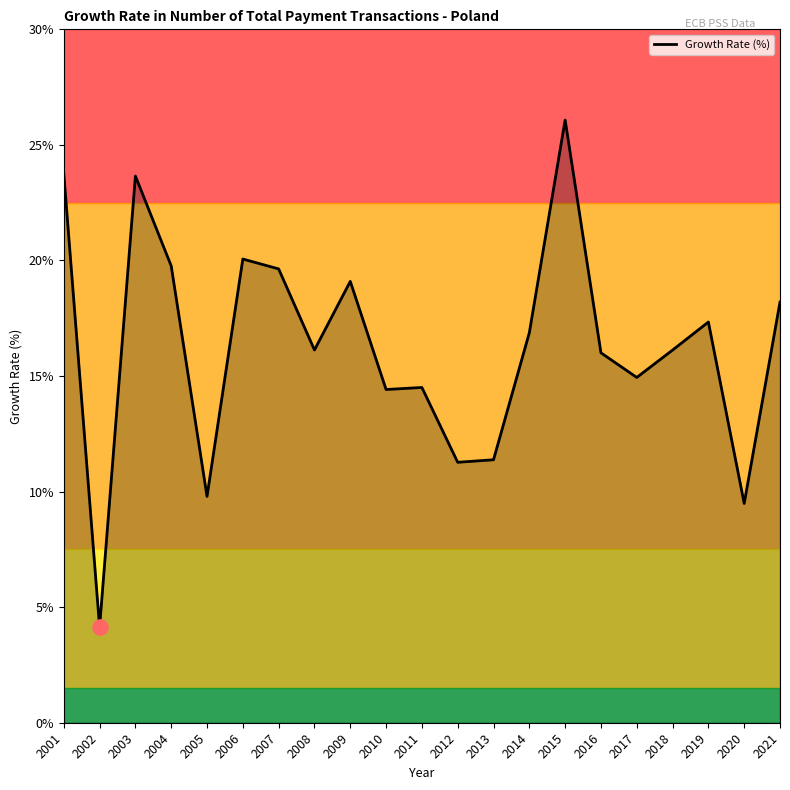

What is the ratio of the value at 2005 to the value at 2011?

0.7